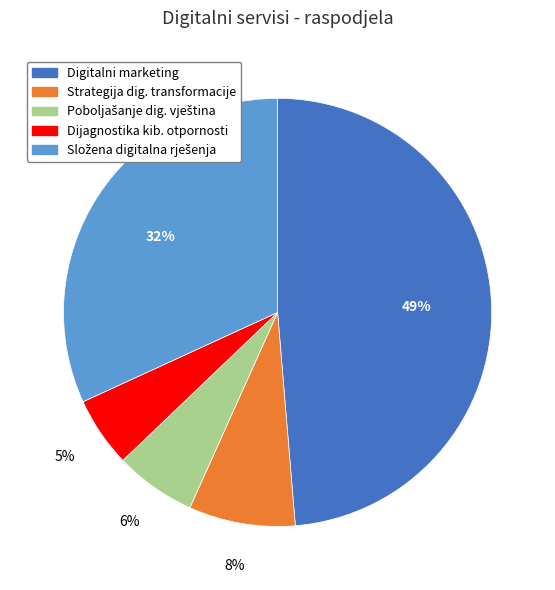

True or false: Strategija dig. transformacije accounts for 20% of the total.

False